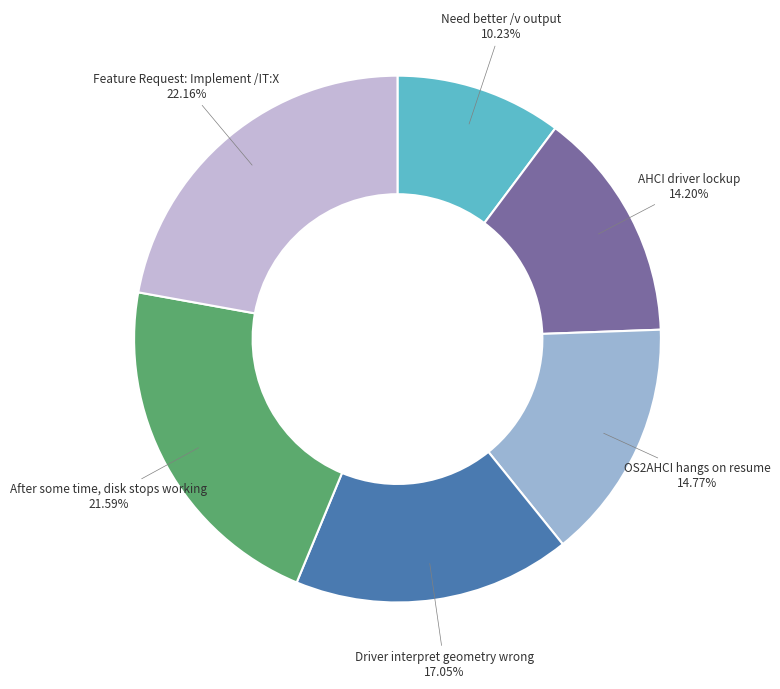

What is the ratio of the value at AHCI driver lockup to the value at Driver interpret geometry wrong?

0.8